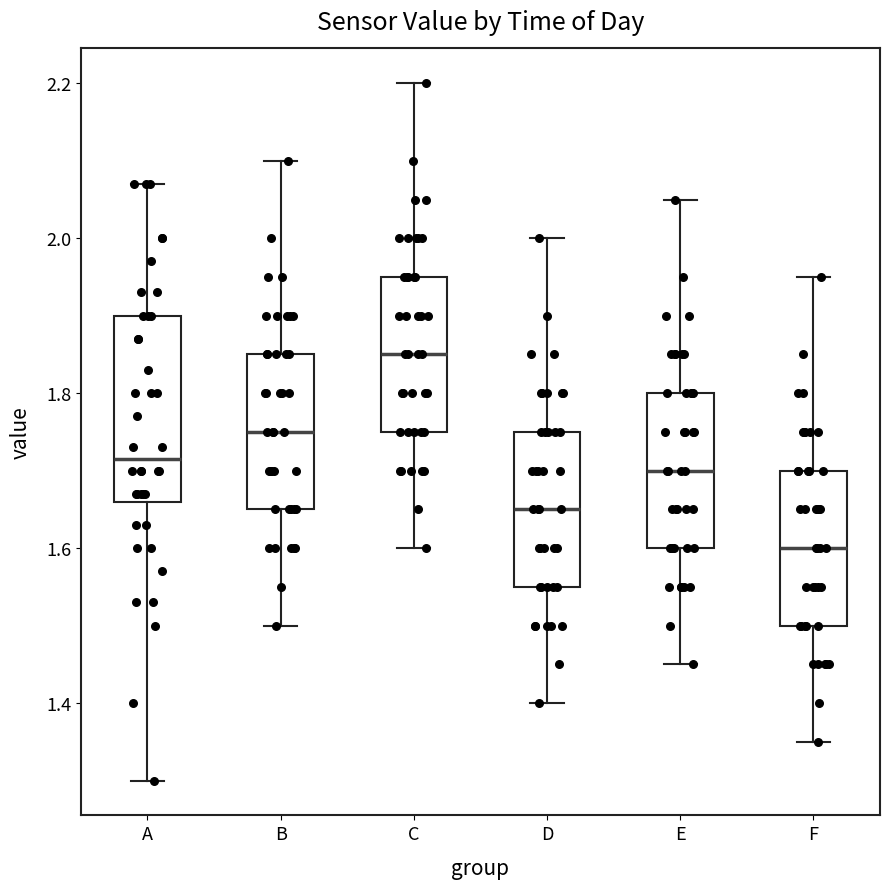

Where is the lower edge of the box for E on the y-axis? The values are not printed on the chart, so give them approximately, as read against the axis.

1.60